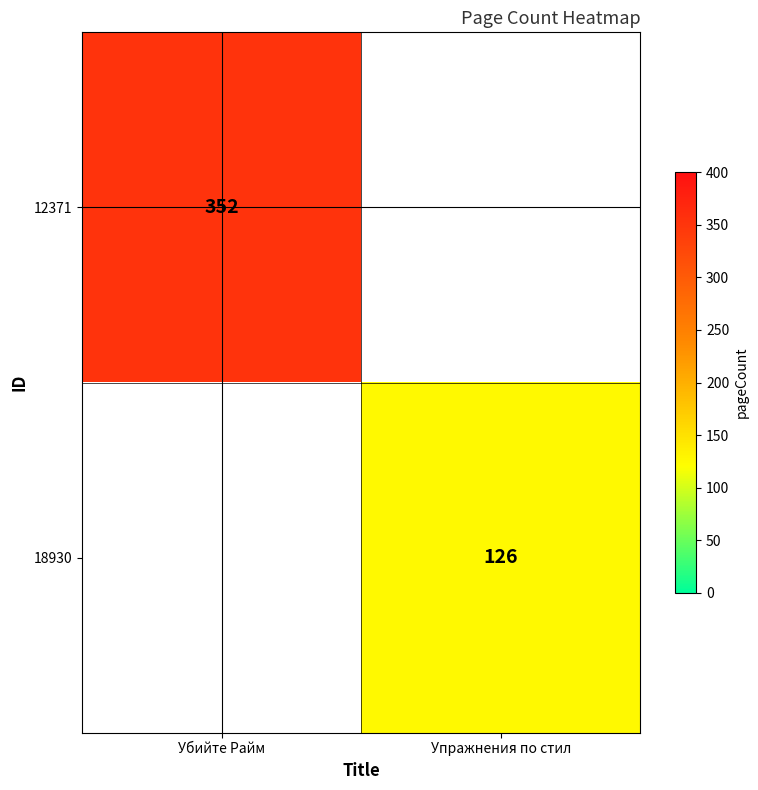

The 18930 series shows 203 at Упражнения по стил. True or false?

False